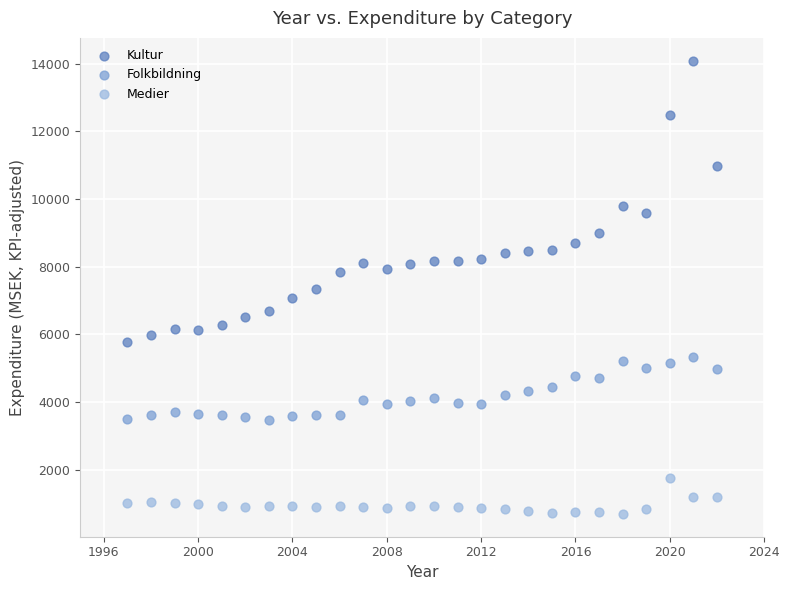

Which series reaches the minimum Y coordinate?

Medier